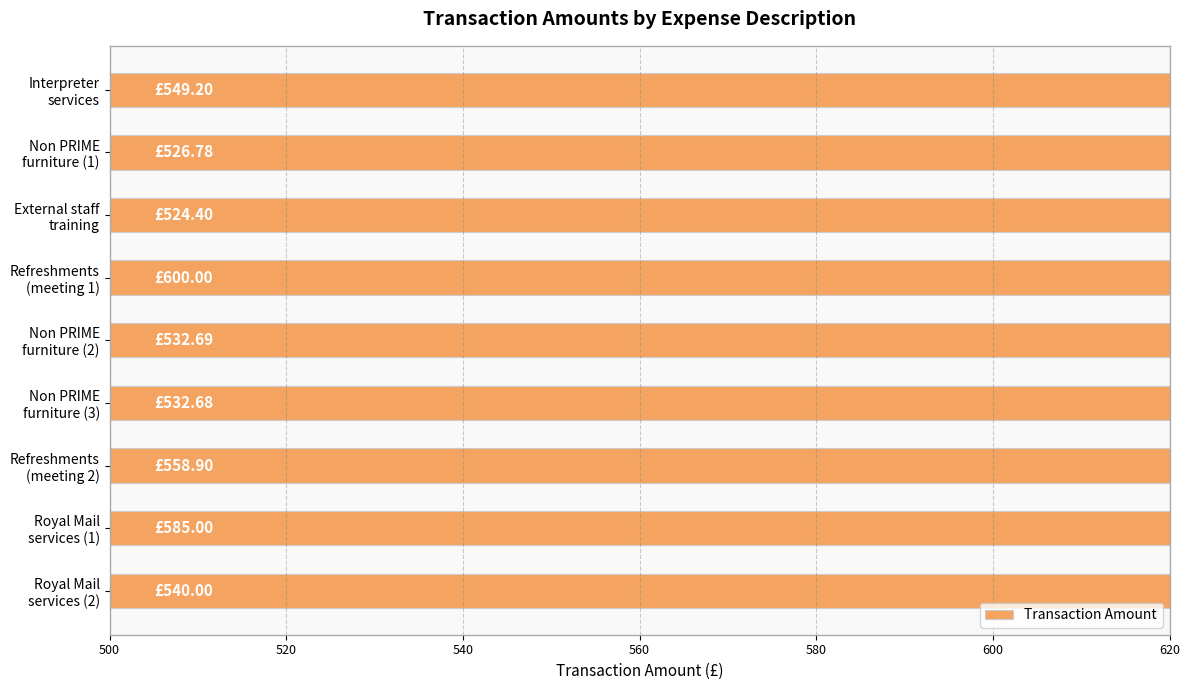

What is the ratio of the value at Non PRIME furniture (3) to the value at Interpreter services?

1.0